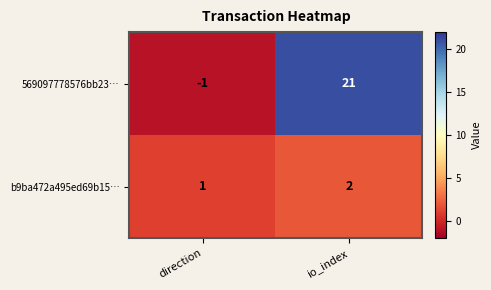

Rank the series at io_index from lowest to highest value.

b9ba472a495ed69b15…, 569097778576bb23…